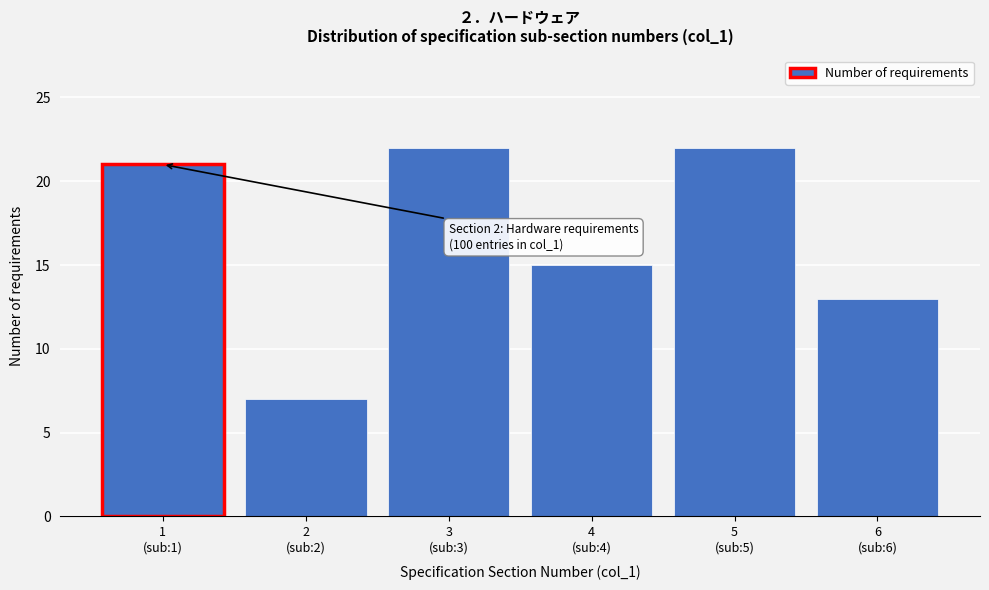

Reading left to right, list all the values displayed in this chart.

21	7	22	15	22	13